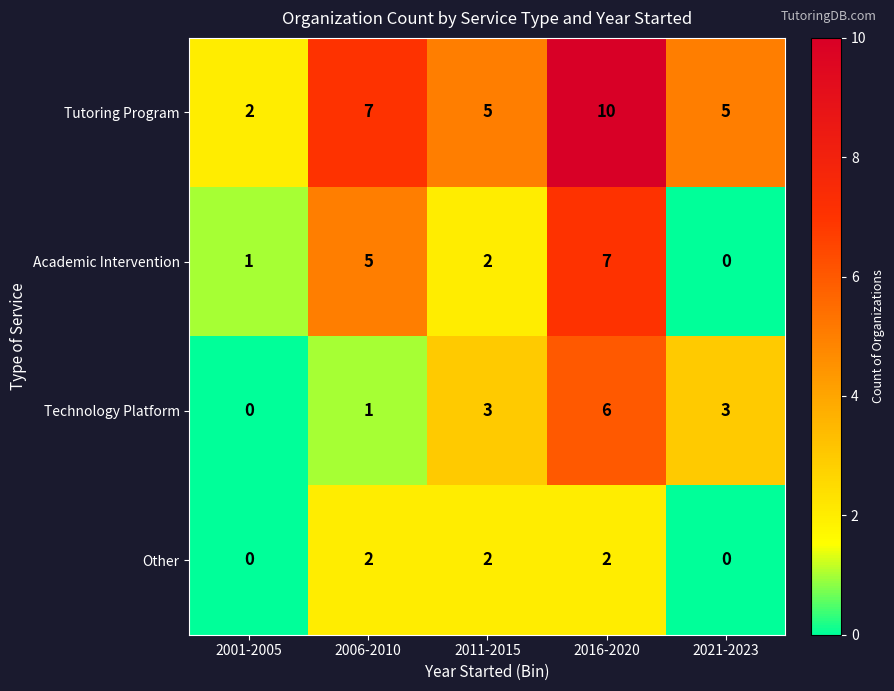

What is the total value across all series at 2011-2015?

12